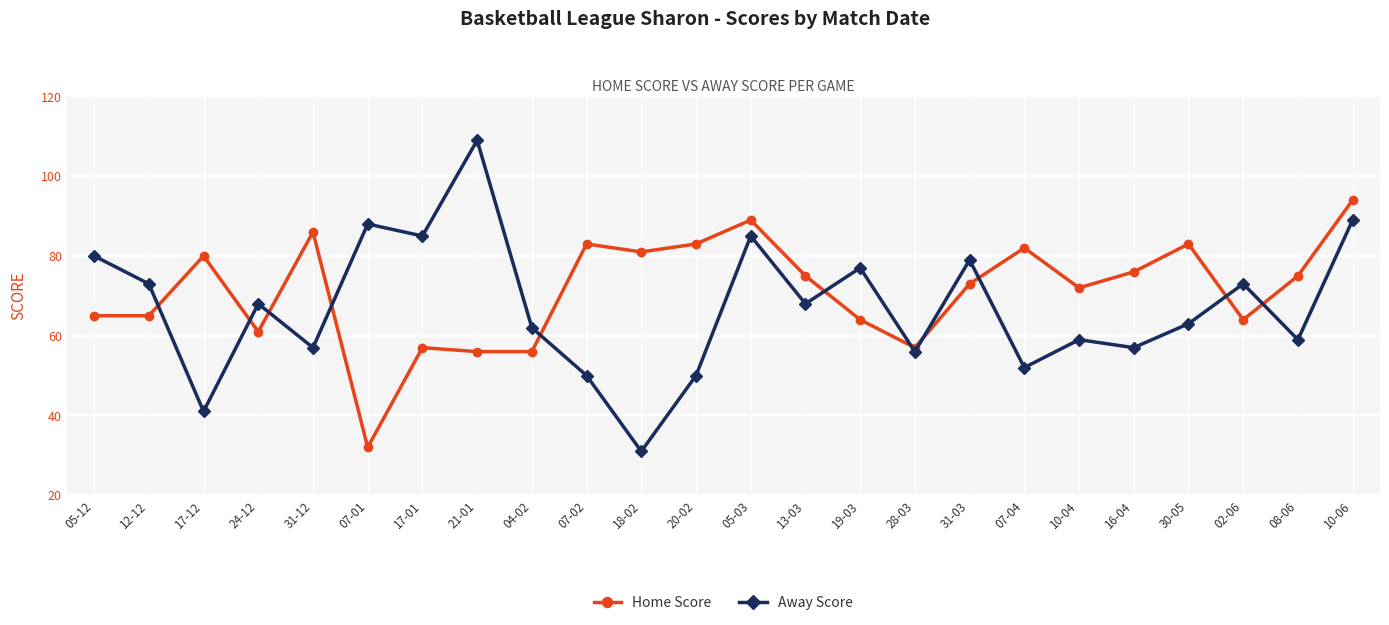

Which series has the largest range (max minus min)?

Away Score